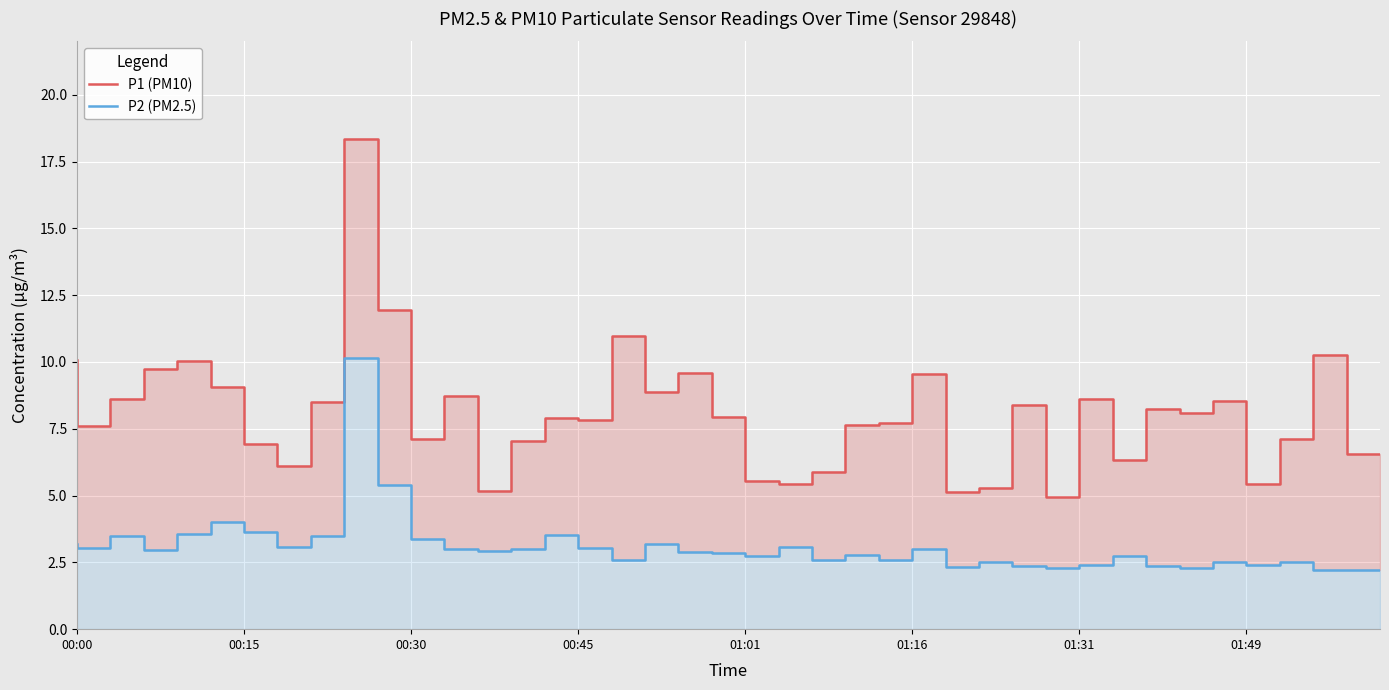

Read the P1 (PM10) value at 11.

7.1